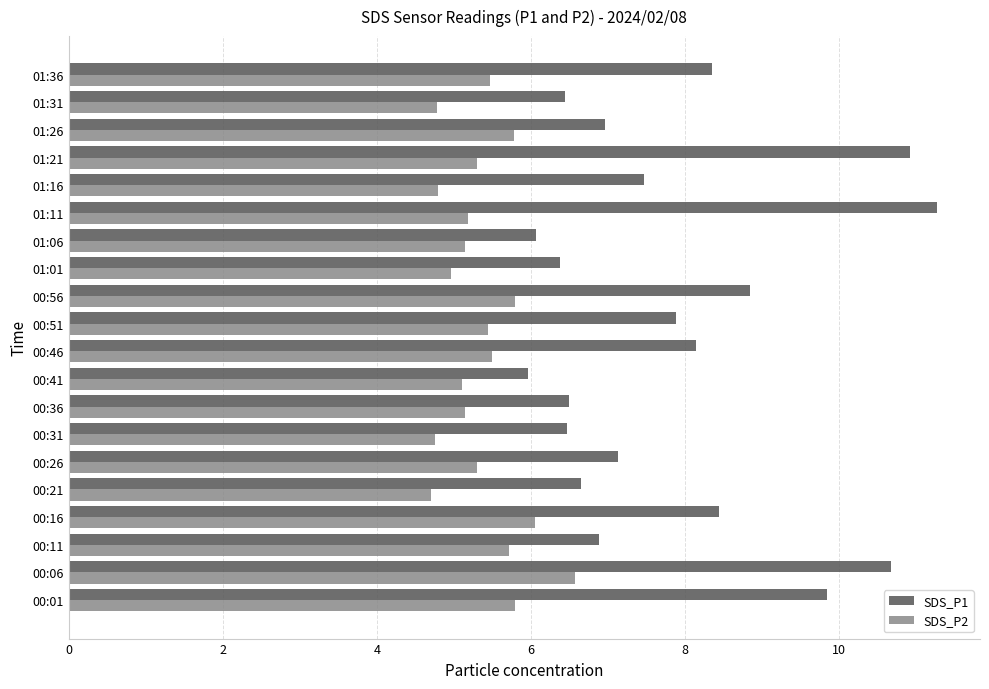

How many series are shown in this chart?

2